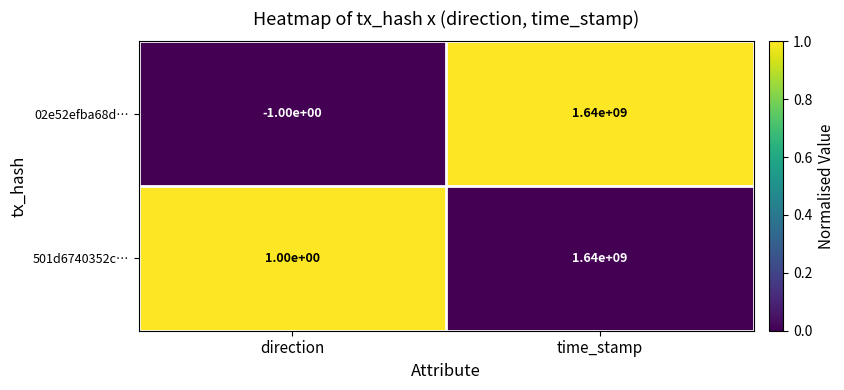

List the labels in order of 501d6740352c… value, largest first.

time_stamp, direction